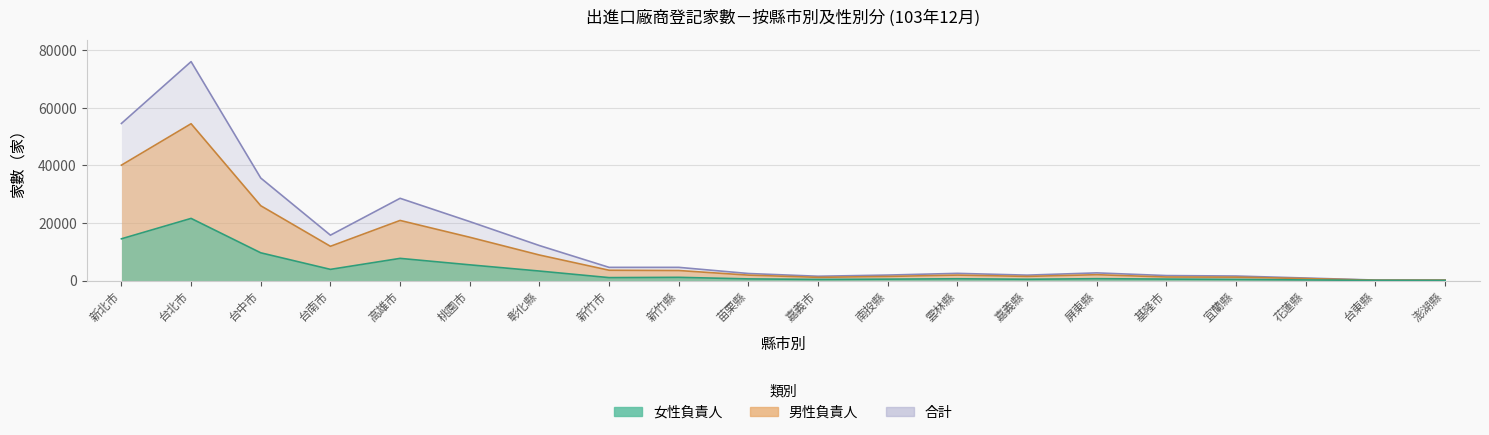

Which label corresponds to the smallest value in the chart?

澎湖縣